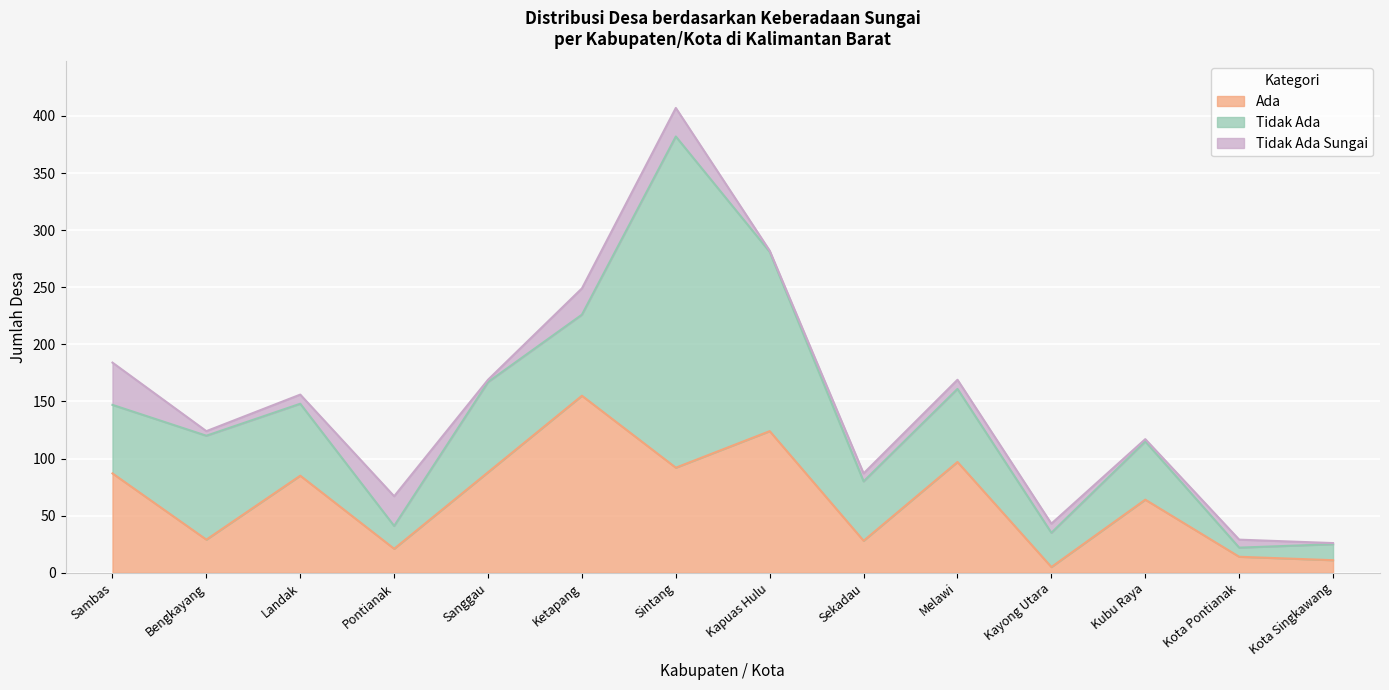

Reading left to right, extract all data points from this chart.

Ada: 87	29	85	21	88	155	92	124	28	97	5	64	14	11
Tidak Ada: 60	91	63	20	79	71	290	157	52	64	30	51	8	14
Tidak Ada Sungai: 37	4	8	26	2	23	25	1	7	8	8	2	7	1